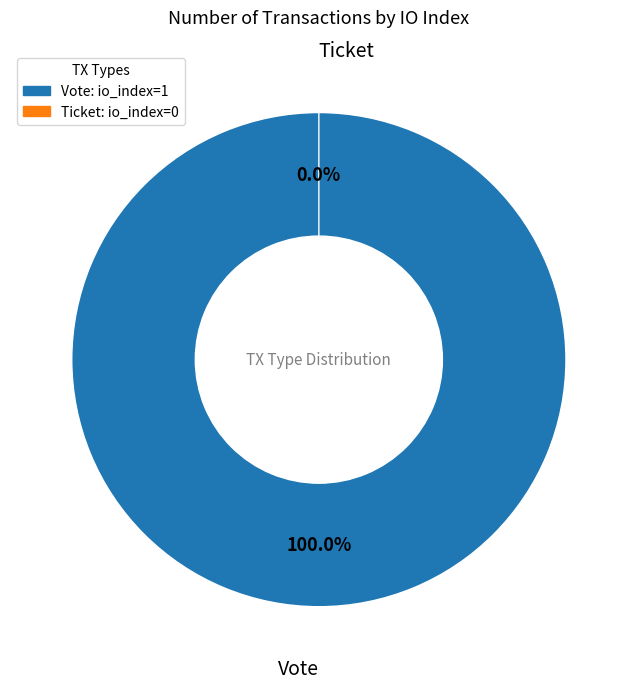

Which slice is the smallest?

Ticket (io_index=0)